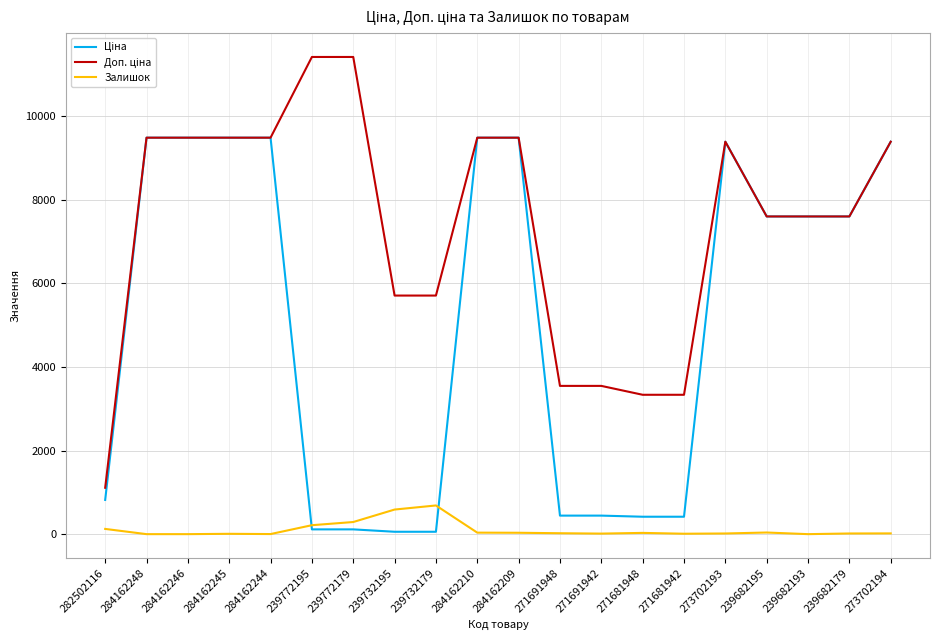

What is the highest value of the Залишок series?

686.0